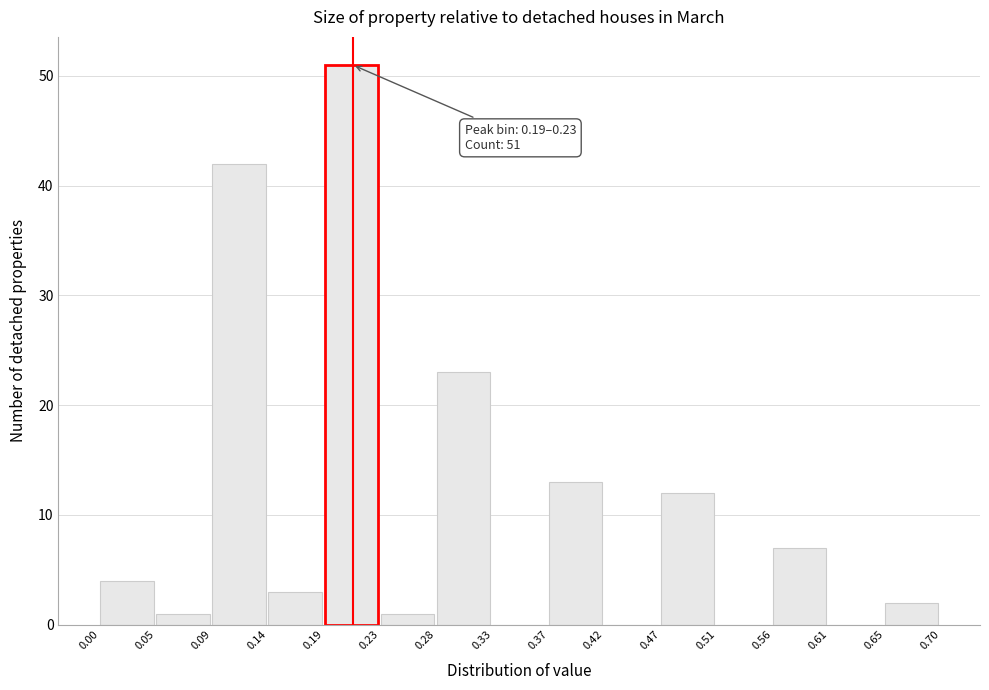

Over which range of the x-axis is the bar tallest?

0.19 to 0.23